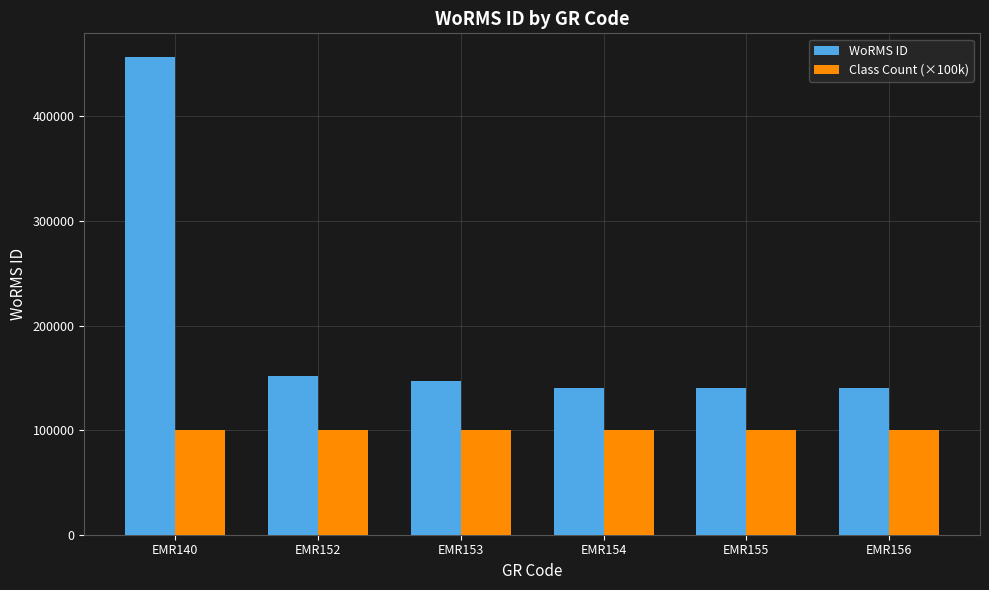

List the series in order of their overall mean, lowest first.

Class Count (×100k), WoRMS ID